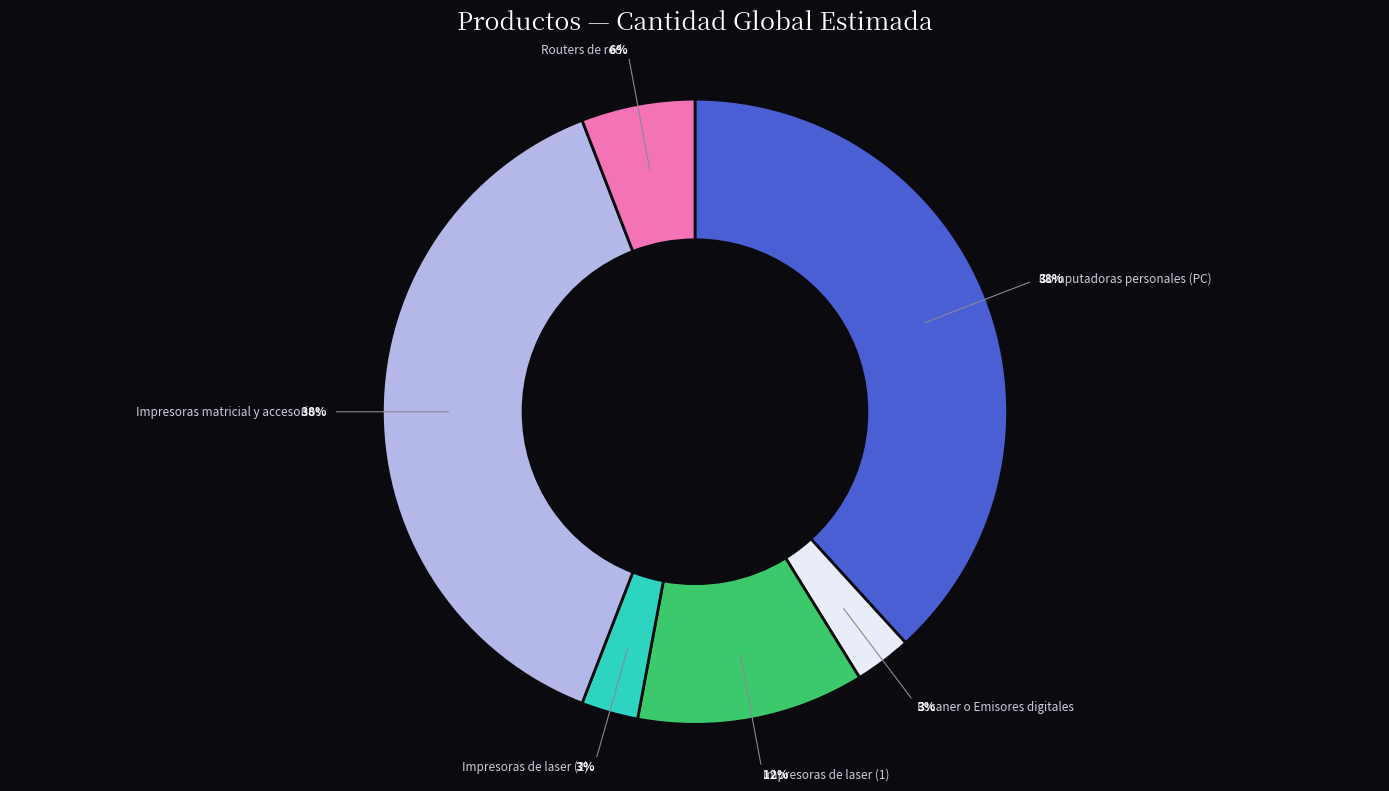

Does Impresoras de laser (2) account for over 50% of the chart?

No